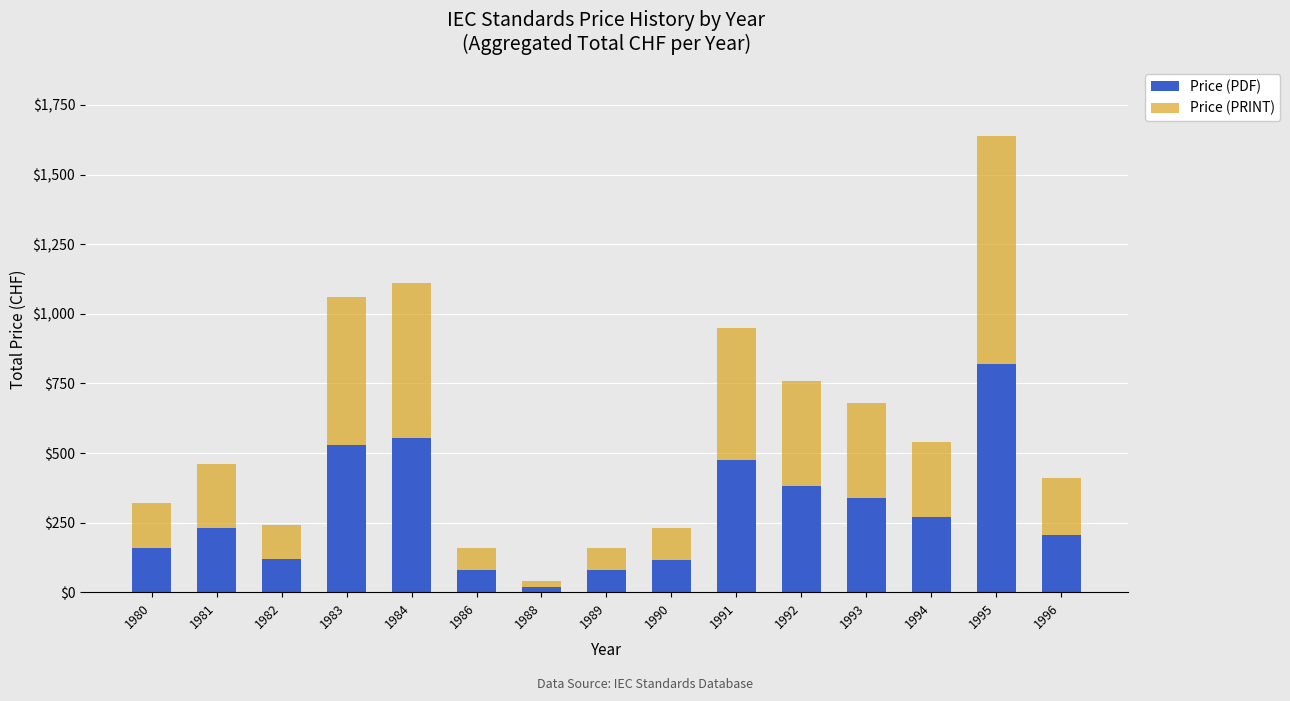

What is the total value across all series at 1991?

950